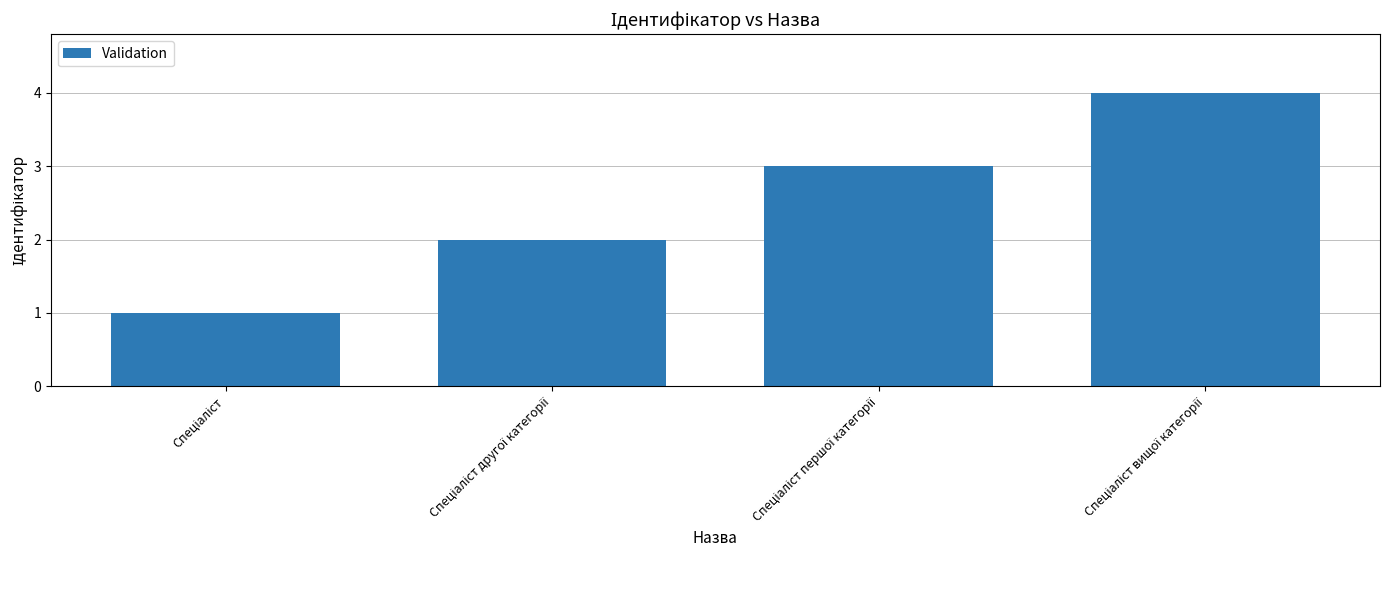

What is the greatest value displayed?

4